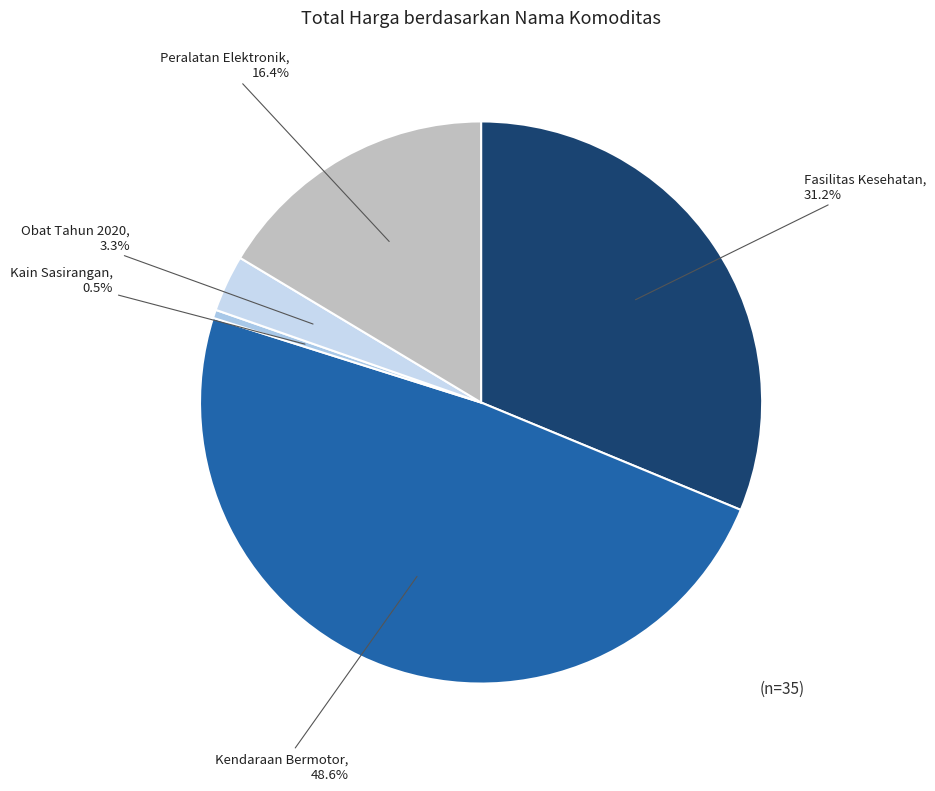

Between Kain Sasirangan and Kendaraan Bermotor, which is larger?

Kendaraan Bermotor